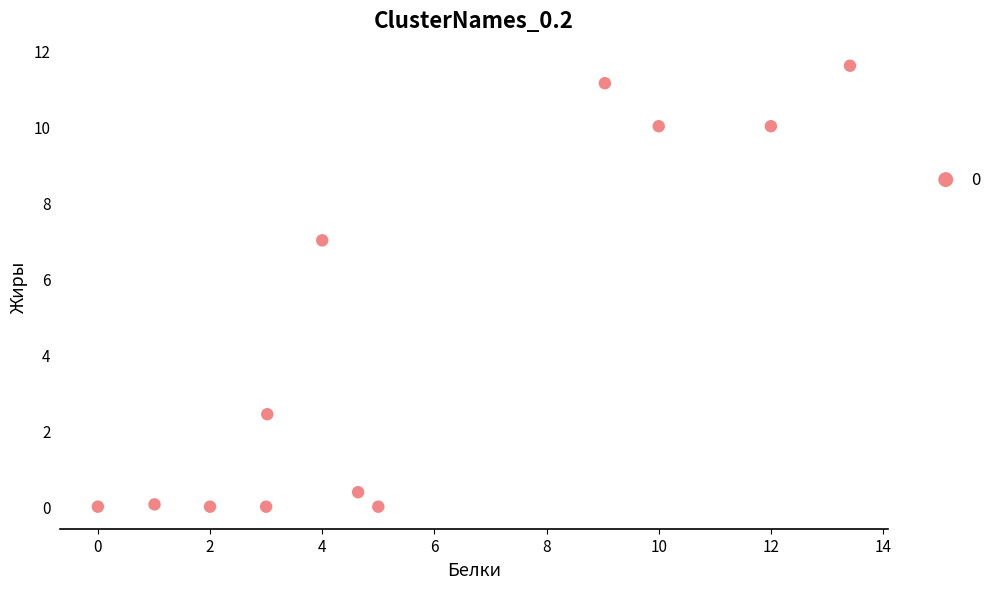

What Y value in the scatter plot is closest to 5?

7.0